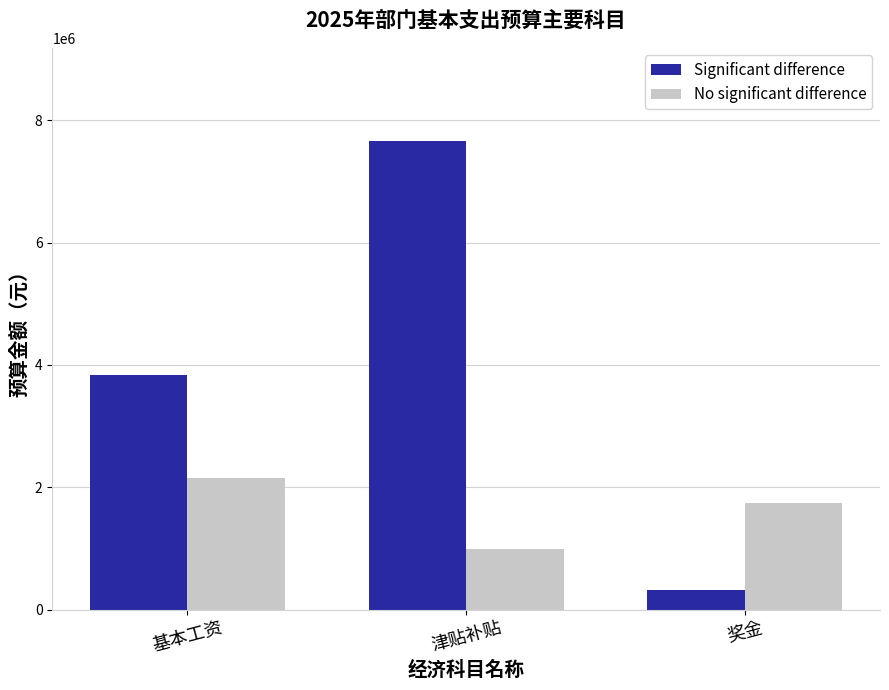

What is the difference between the highest and lowest values at 津贴补贴?

6660873.3